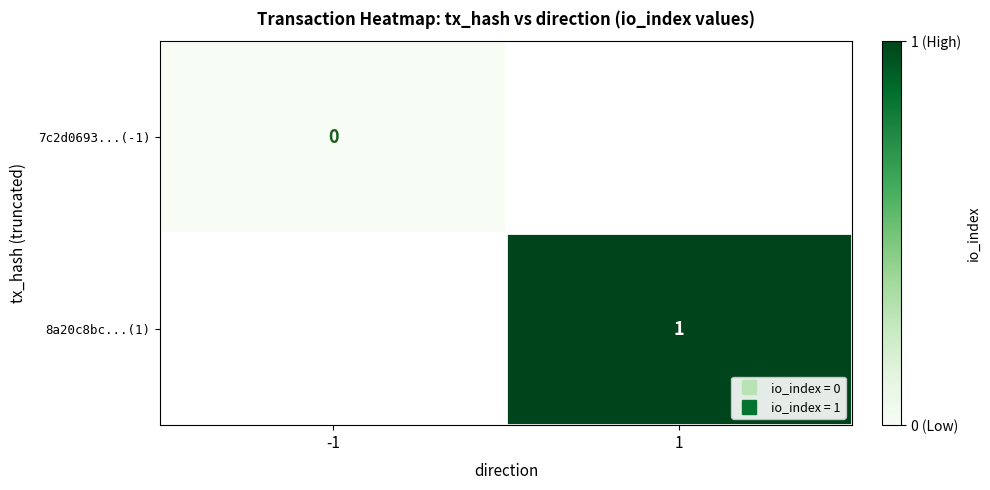

At which label is 7c2d0693...(-1) closest to 0?

-1